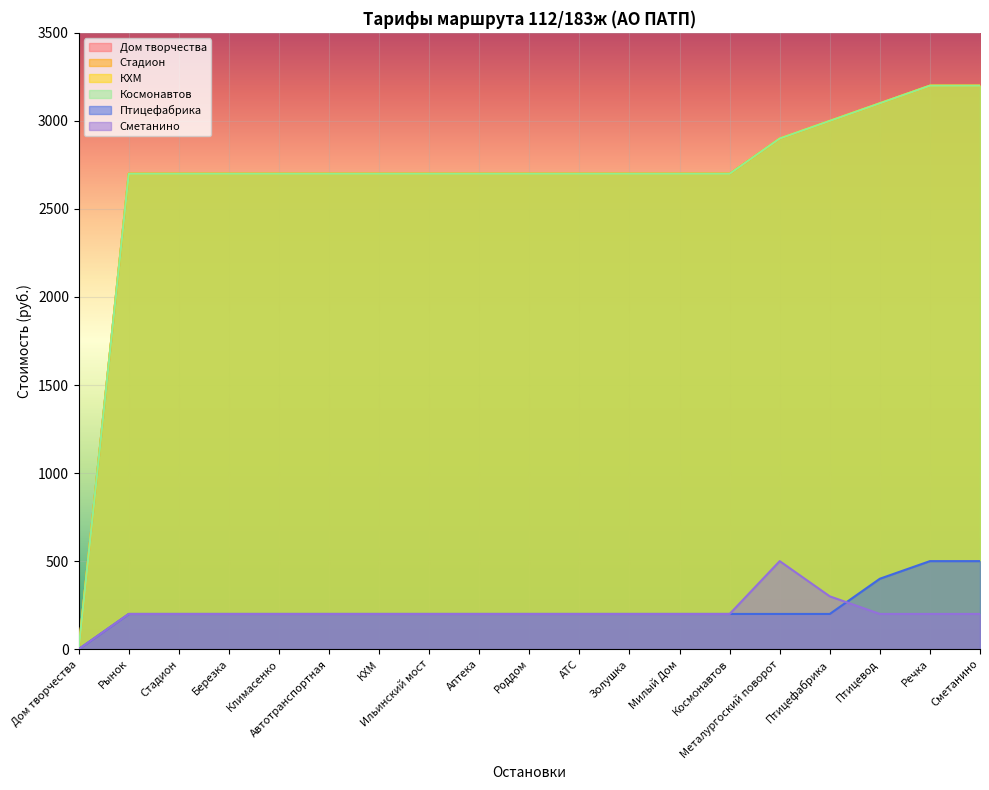

What is the total value across all series at Речка?

13500